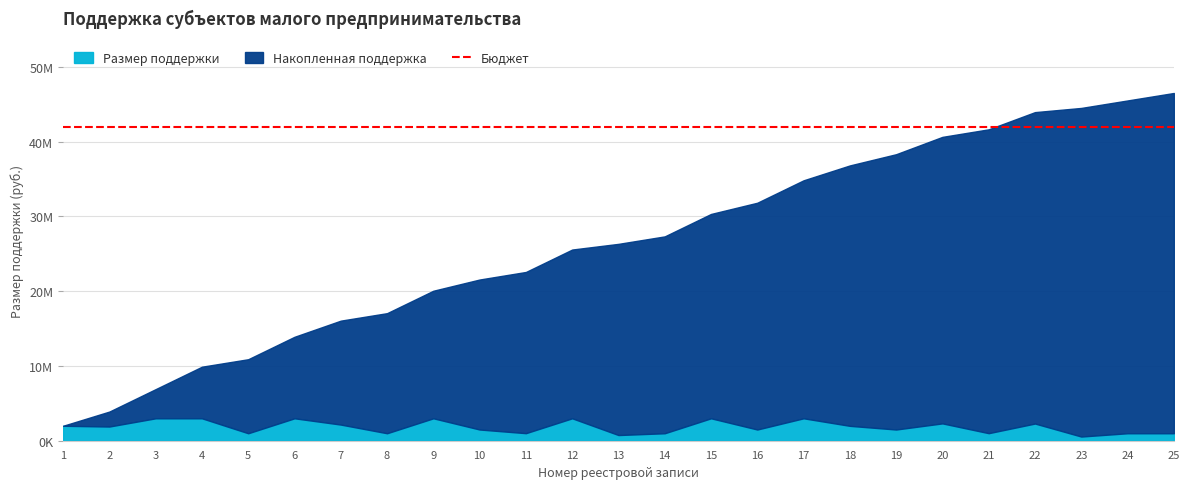

What is the greatest value displayed?

3000000